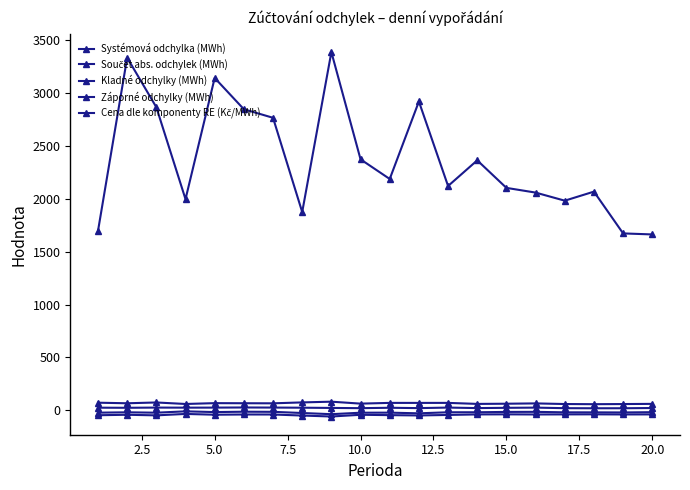

True or false: Cena dle komponenty RE (Kč/MWh) has more than 0 points higher than both neighbors.

True